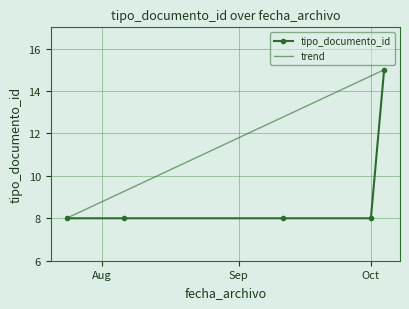

What is the value of the 2nd point from the left?

8